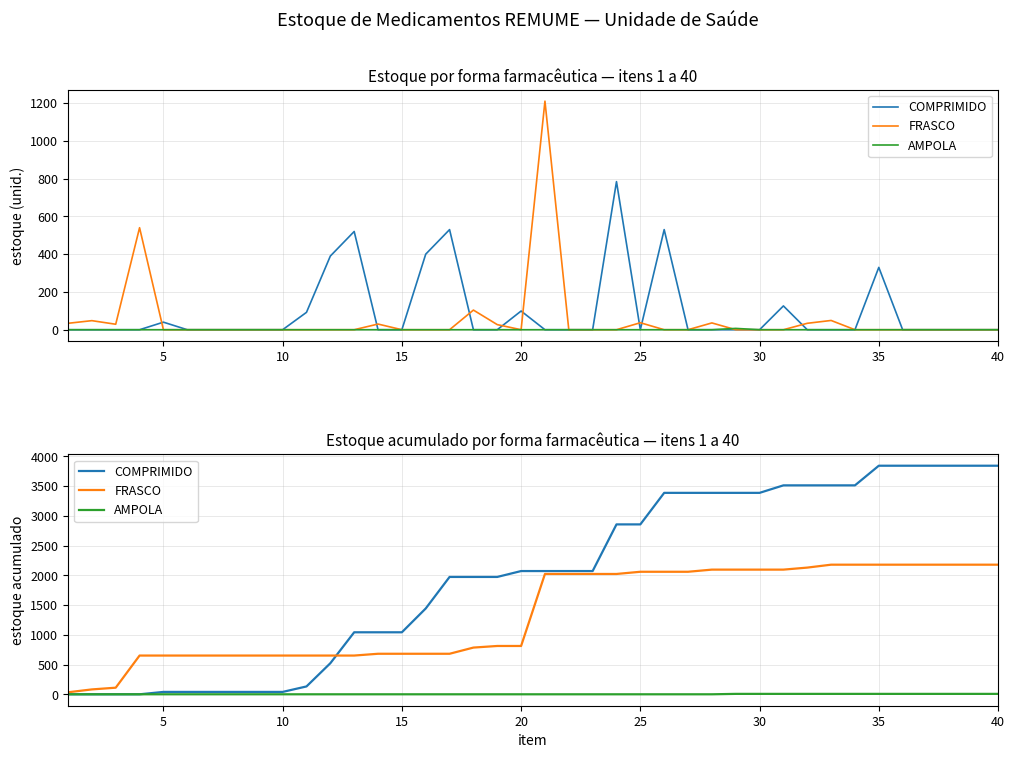

At which label does FRASCO first exceed 2022?

25